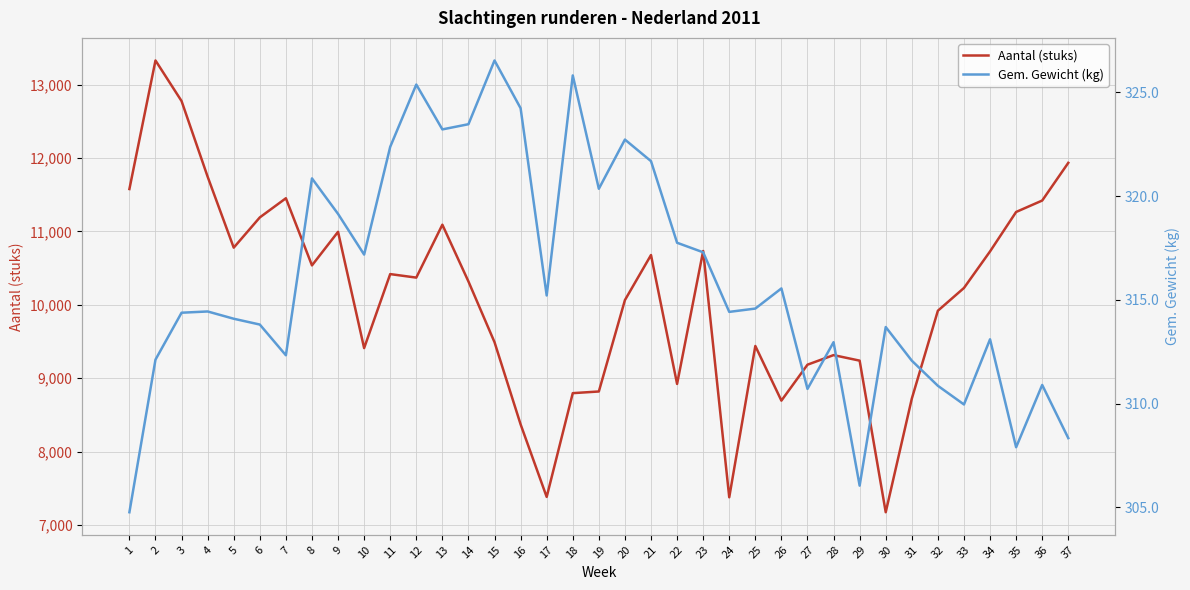

Reading left to right, extract all data points from this chart.

Aantal (stuks): 1=11578.4	2=13330.5	3=12777.2	4=11746.1	5=10779.6	6=11191.6	7=11452.7	8=10537.7	9=10995.2	10=9410.8	11=10419.2	12=10371.3	13=11092.2	14=10318.6	15=9491.0	16=8371.3	17=7382.0	18=8796.4	19=8819.2	20=10064.7	21=10679.0	22=8922.2	23=10734.1	24=7377.2	25=9439.5	26=8694.6	27=9184.4	28=9315.0	29=9239.5	30=7173.7	31=8721.0	32=9919.8	33=10229.9	34=10728.1	35=11265.9	36=11421.6	37=11935.3
Gem. Gewicht (kg): 1=304.8	2=312.1	3=314.4	4=314.4	5=314.1	6=313.8	7=312.3	8=320.9	9=319.1	10=317.2	11=322.4	12=325.4	13=323.2	14=323.5	15=326.5	16=324.2	17=315.2	18=325.8	19=320.4	20=322.7	21=321.7	22=317.8	23=317.3	24=314.4	25=314.6	26=315.6	27=310.7	28=313.0	29=306.1	30=313.7	31=312.1	32=310.9	33=310.0	34=313.1	35=307.9	36=310.9	37=308.3